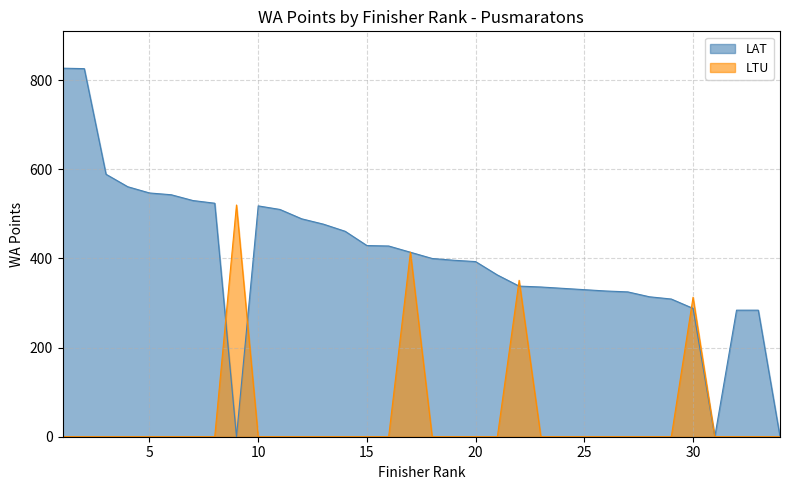

True or false: LTU and LAT intersect in this chart.

True